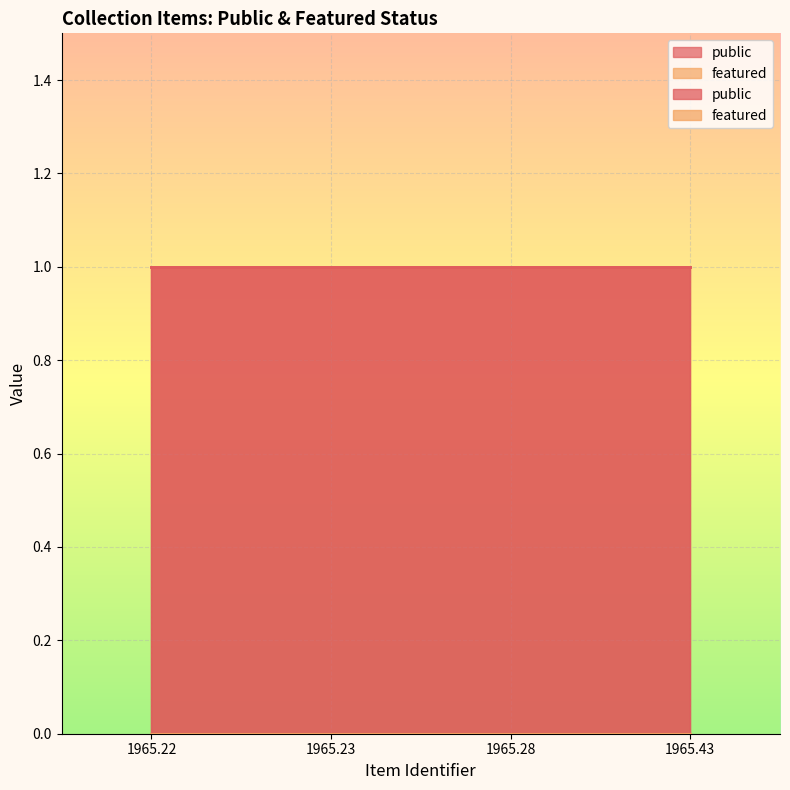

What value does the public series have at 1965.22?

1